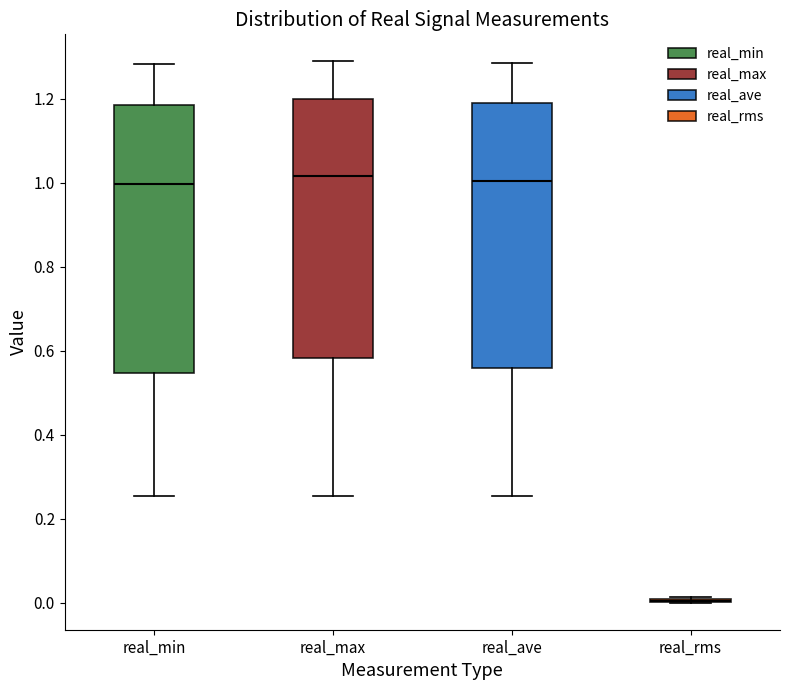

Where is the lower edge of the box for real_max on the y-axis? The values are not printed on the chart, so give them approximately, as read against the axis.

0.58